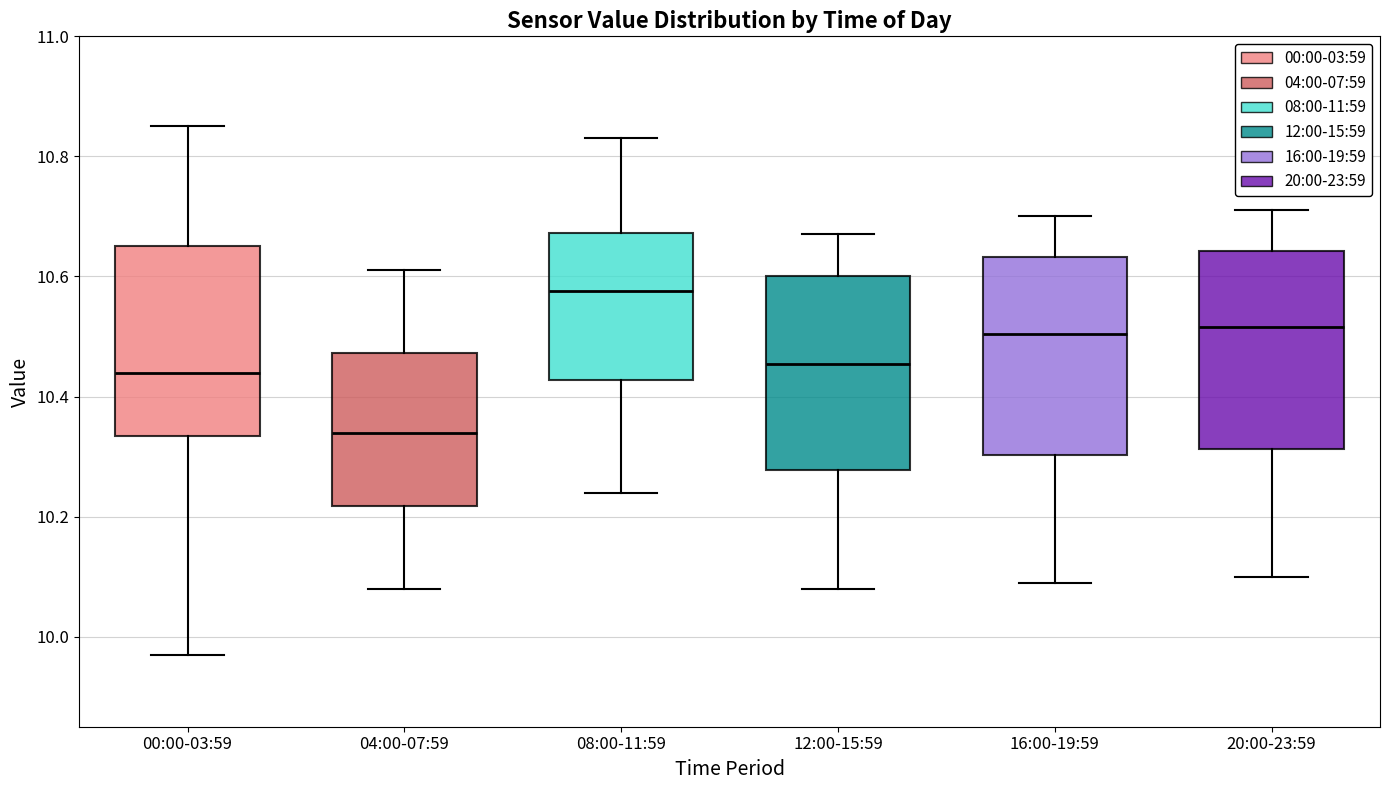

Reading left to right, read every box against the y-axis: the position of its median line, the range the box covers, and the ends of its whiskers. The values are not printed on the chart, so give them approximately, as read against the axis.

00:00-03:59: median 10.44, box 10.34 to 10.66, whiskers 9.98 to 10.86
04:00-07:59: median 10.34, box 10.22 to 10.48, whiskers 10.08 to 10.62
08:00-11:59: median 10.58, box 10.42 to 10.68, whiskers 10.24 to 10.84
12:00-15:59: median 10.46, box 10.28 to 10.60, whiskers 10.08 to 10.68
16:00-19:59: median 10.50, box 10.30 to 10.64, whiskers 10.10 to 10.70
20:00-23:59: median 10.52, box 10.32 to 10.64, whiskers 10.10 to 10.72